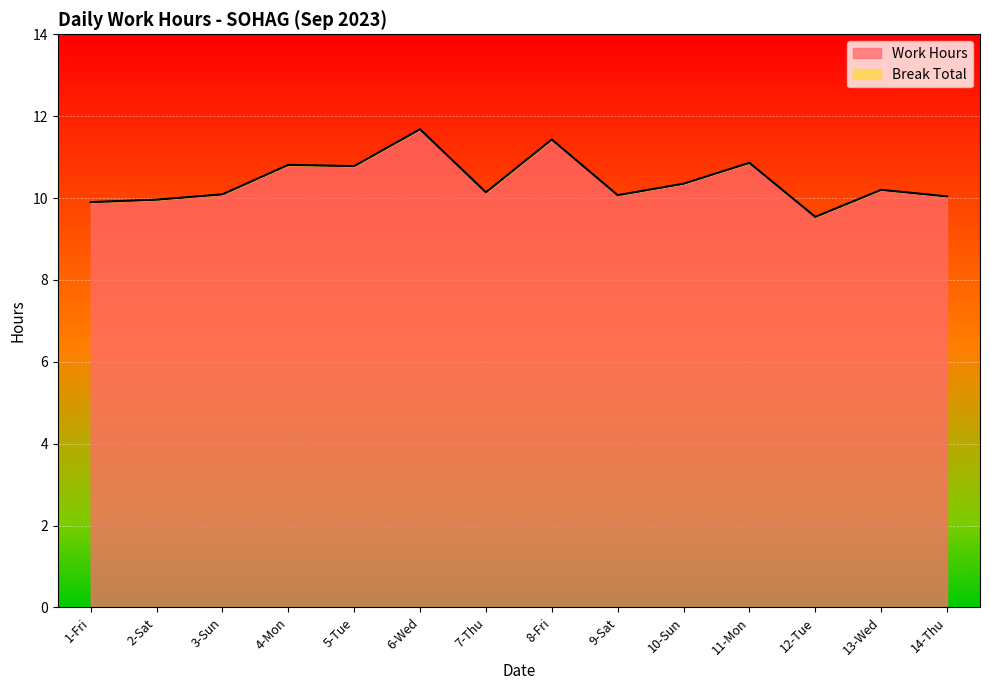

Rank the categories by value from highest to lowest.

6-Wed, 8-Fri, 11-Mon, 4-Mon, 5-Tue, 10-Sun, 13-Wed, 7-Thu, 3-Sun, 9-Sat, 14-Thu, 2-Sat, 1-Fri, 12-Tue